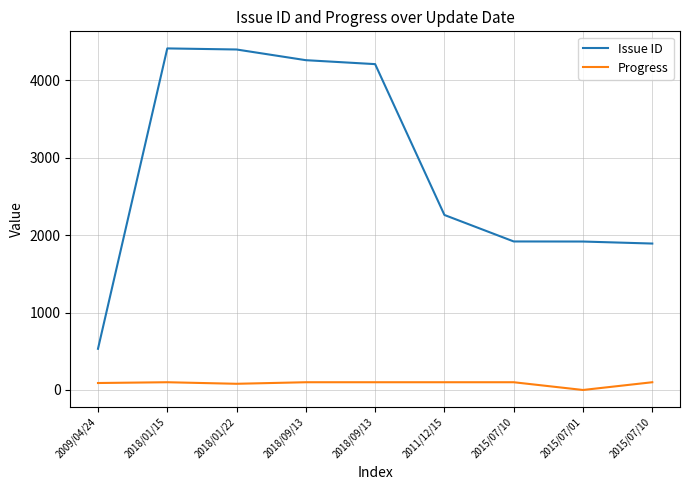

Which category has the highest value in the Progress series?

2018/01/15